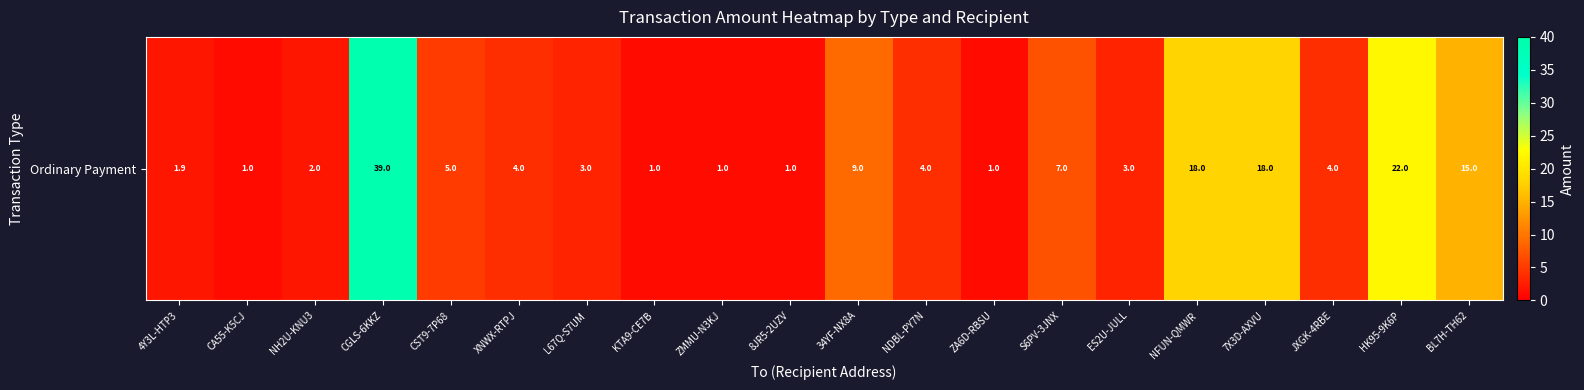

How many values are below 4?

9